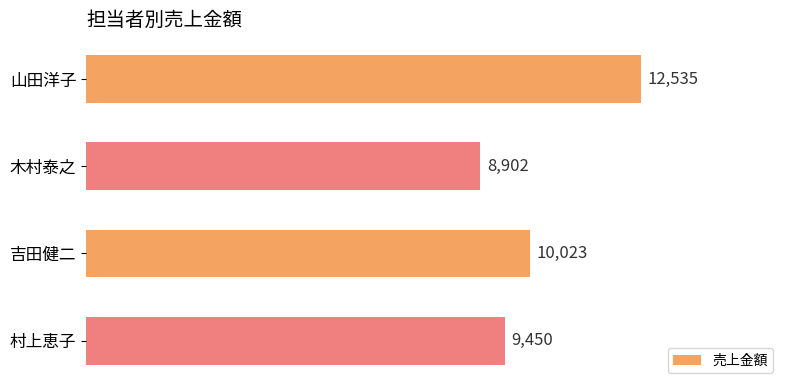

Count the values in the range 9450 to 12535.

3